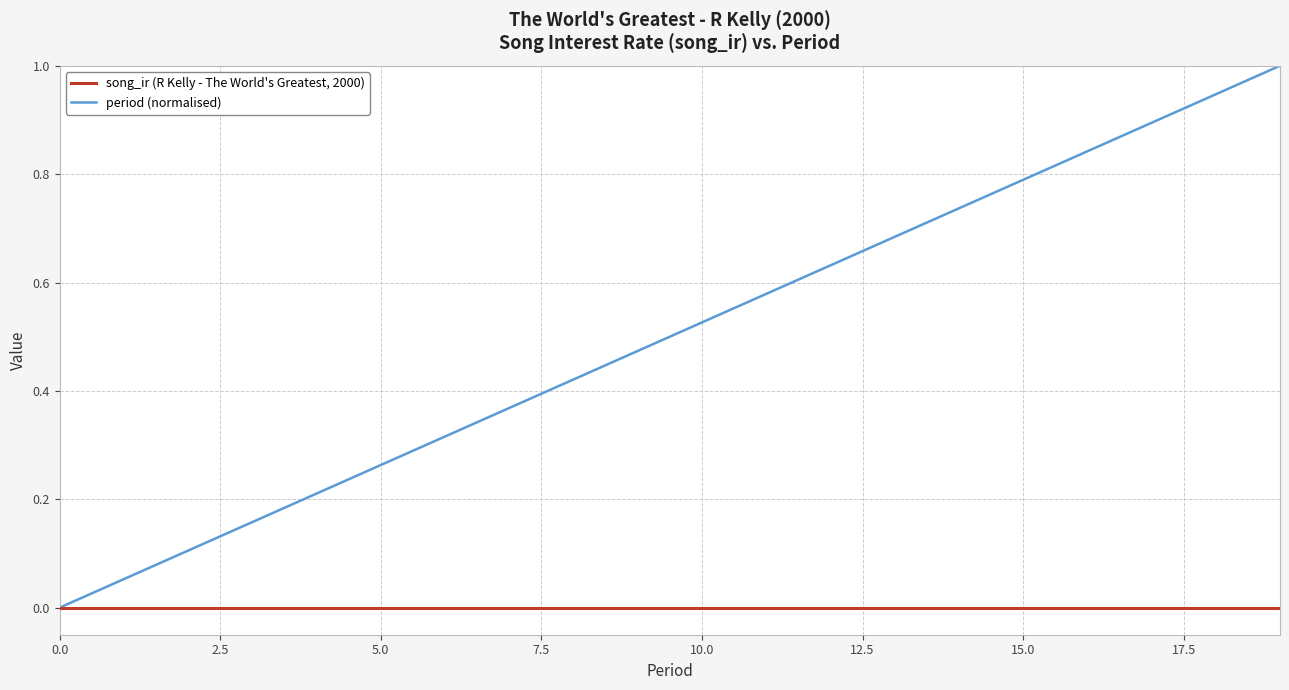

Which series has the largest total across all categories?

period (normalised)